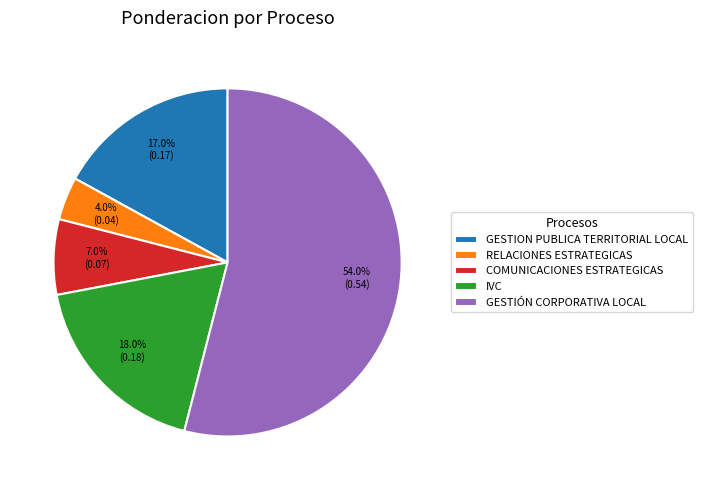

Is it true that GESTIÓN CORPORATIVA LOCAL is 54% of the pie?

True